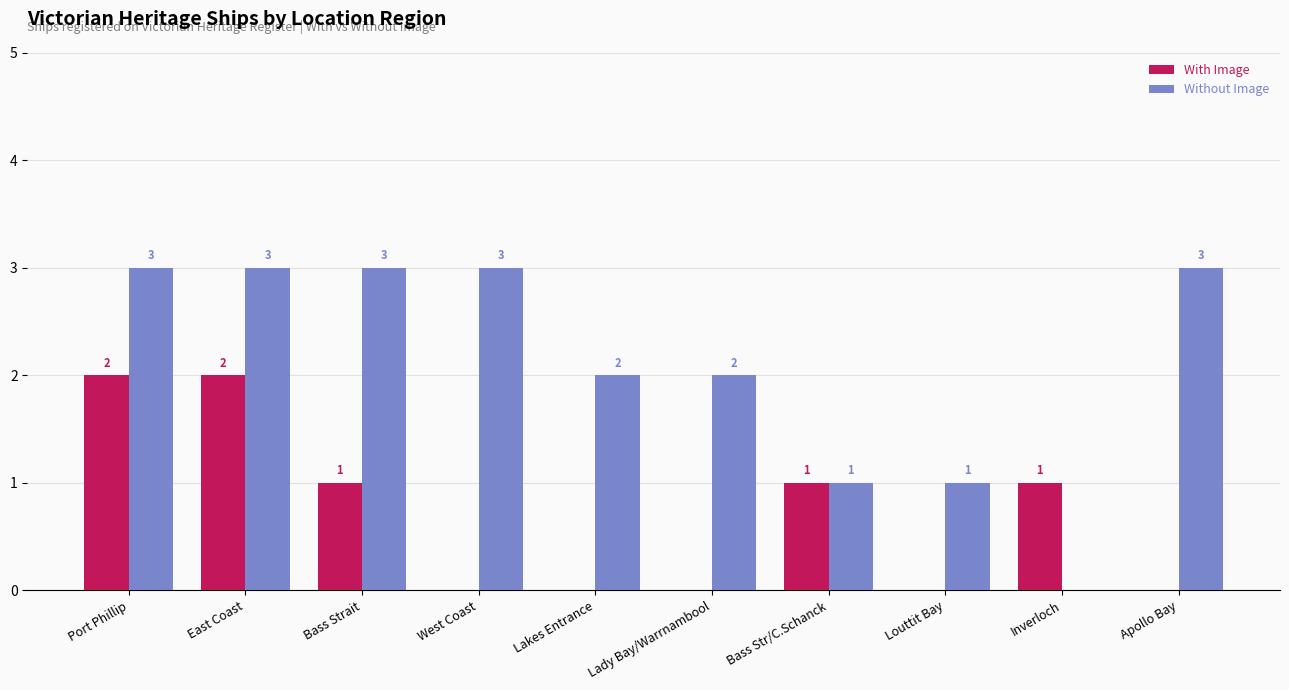

Which series has the largest total across all categories?

Without Image